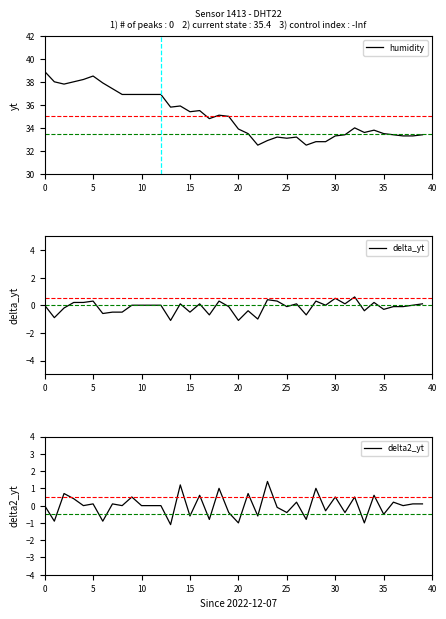

How many series are shown in this chart?

3